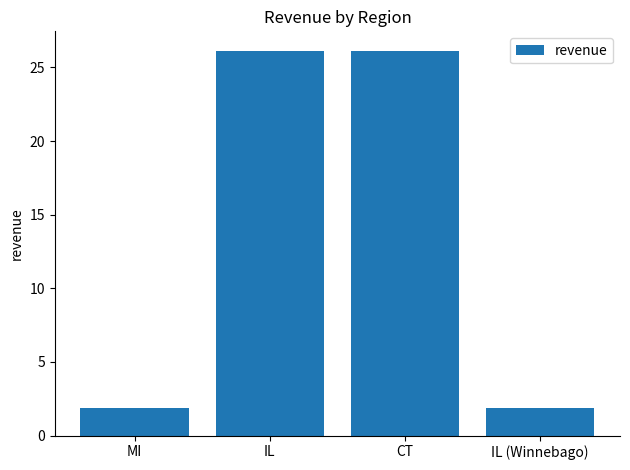

Reading right to left, extract all data points from this chart.

1.9	26.1	26.1	1.9